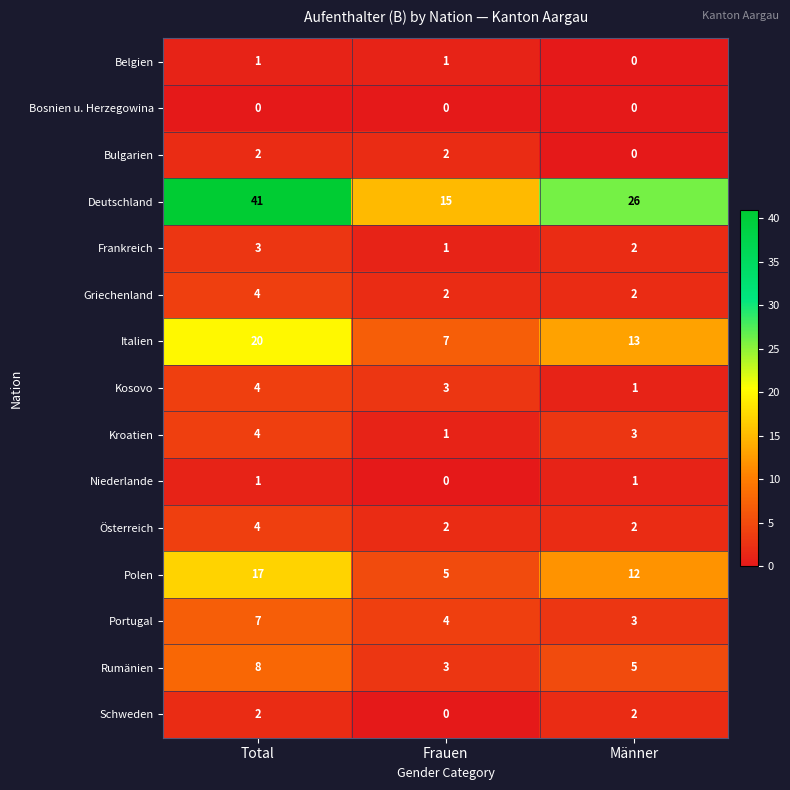

At which label is Frankreich closest to 2?

Männer